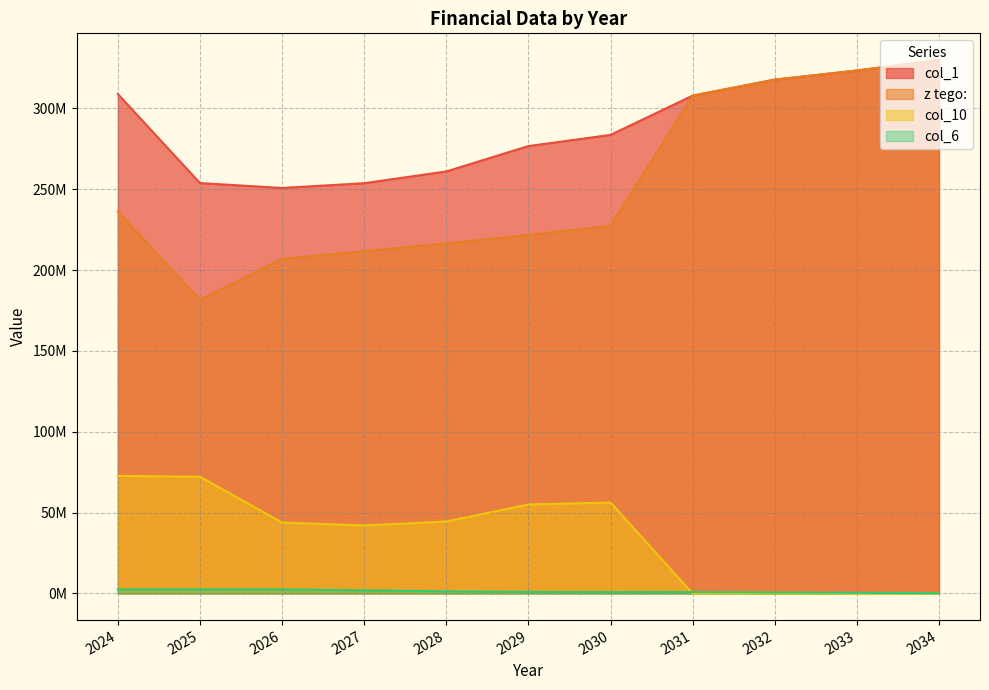

Reading left to right, what are all the values shown in this chart?

col_1: 2024=308948154.9	2025=253873199.6	2026=250829868.1	2027=253779815.1	2028=261053971.1	2029=276748692.1	2030=283668432.1	2031=307959062.1	2032=317856168.9	2033=323500000.0	2034=330000000.0
z tego:: 2024=236238081.6	2025=181689113.6	2026=206965687.1	2027=211754704.1	2028=216562643.1	2029=221744583.1	2030=227426885.1	2031=307959062.1	2032=317856168.9	2033=323500000.0	2034=330000000.0
col_6: 2024=2436732.0	2025=2520000.0	2026=2450000.0	2027=1900000.0	2028=1280000.0	2029=930000.0	2030=780000.0	2031=850000.0	2032=560000.0	2033=390000.0	2034=190000.0
col_10: 2024=72710073.3	2025=72184086.0	2026=43864181.0	2027=42025111.0	2028=44491328.0	2029=55004109.0	2030=56241547.0	2031=0.0	2032=0.0	2033=0.0	2034=0.0